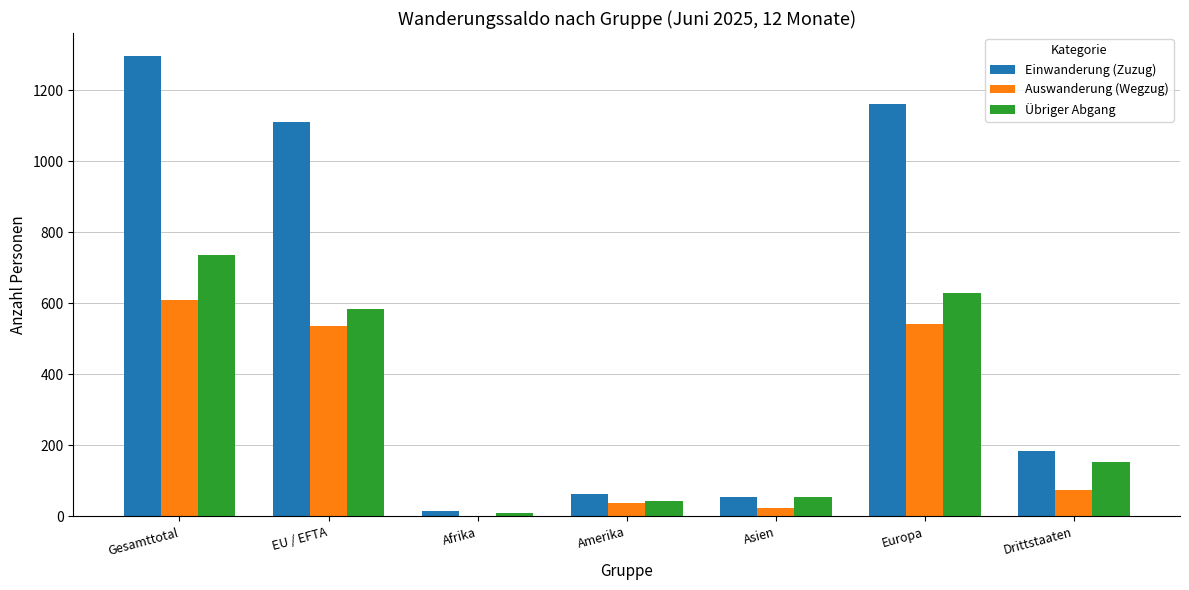

What is the sum of all Einwanderung (Zuzug) values?

3886